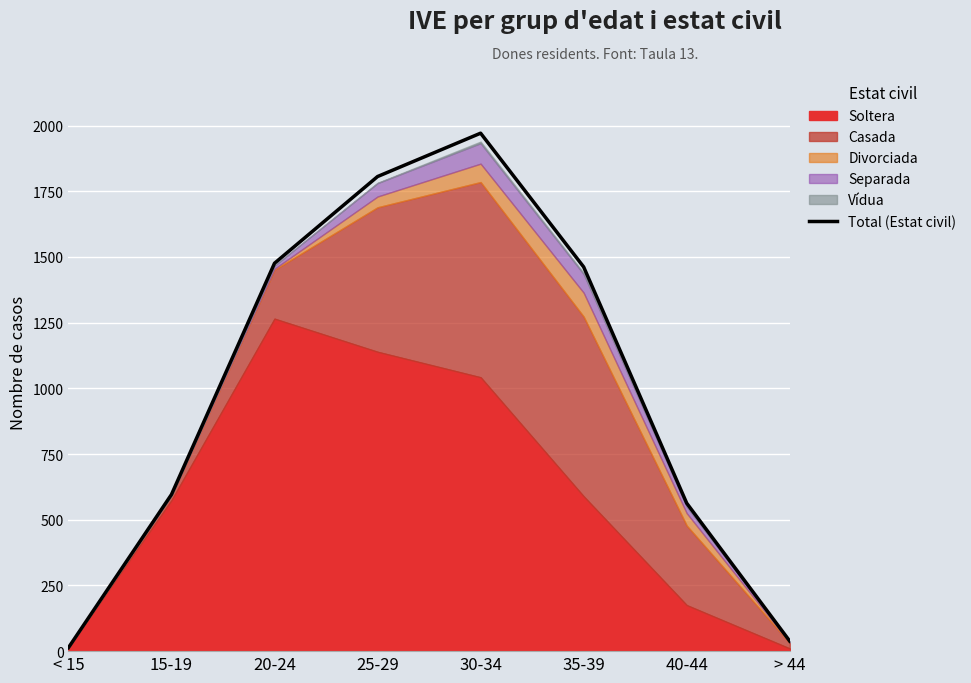

What is the difference between the maximum and minimum values?

1958